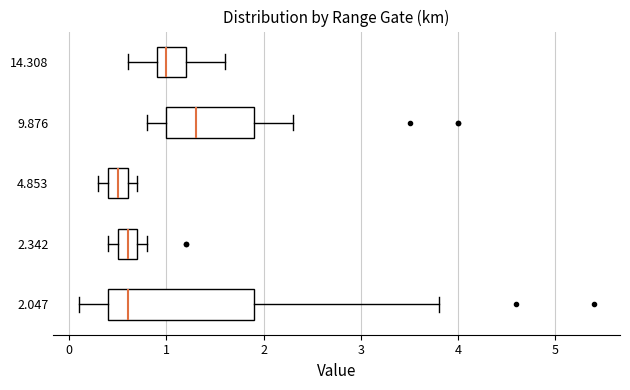

Reading bottom to top, read every box against the x-axis: the position of its median line, the range the box covers, and the ends of its whiskers. The values are not printed on the chart, so give them approximately, as read against the axis.

2.047: median 0.6, box 0.4 to 1.9, whiskers 0.1 to 3.8
2.342: median 0.6, box 0.5 to 0.7, whiskers 0.4 to 0.8
4.853: median 0.5, box 0.4 to 0.6, whiskers 0.3 to 0.7
9.876: median 1.3, box 1.0 to 1.9, whiskers 0.8 to 2.3
14.308: median 1.0, box 0.9 to 1.2, whiskers 0.6 to 1.6